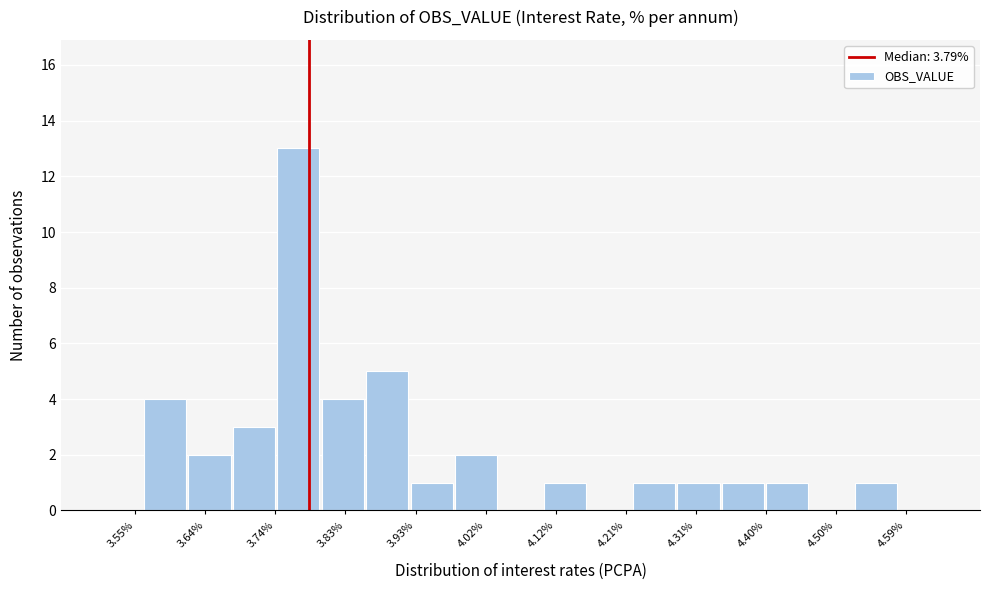

Over which range of the x-axis is the bar tallest?

3.74 to 3.80